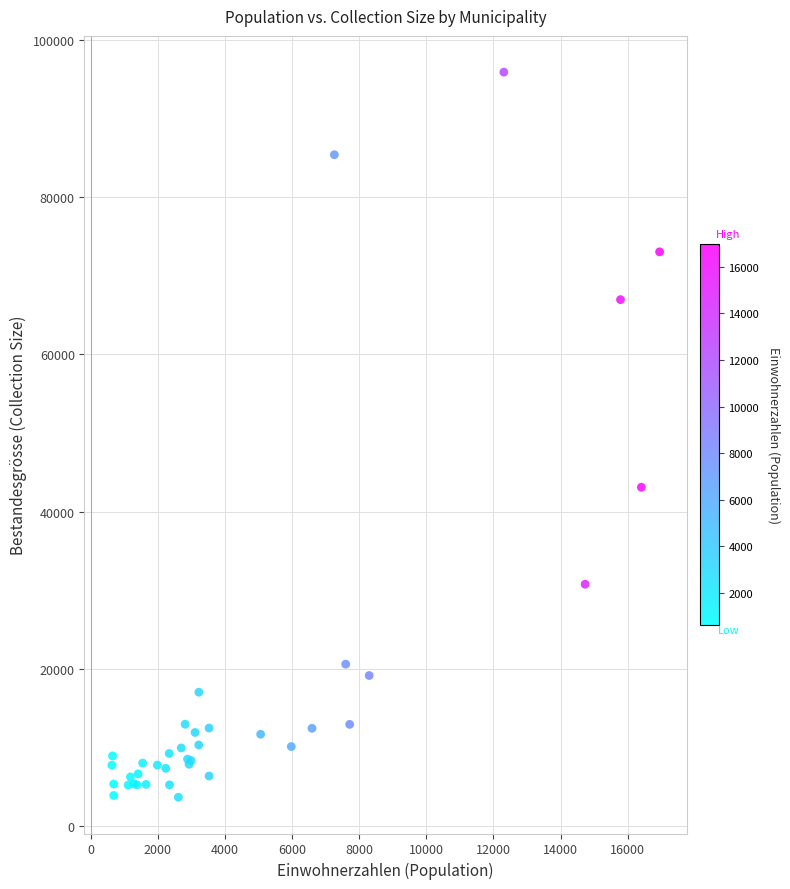

What Y value in the scatter plot is closest to 49772?

43095